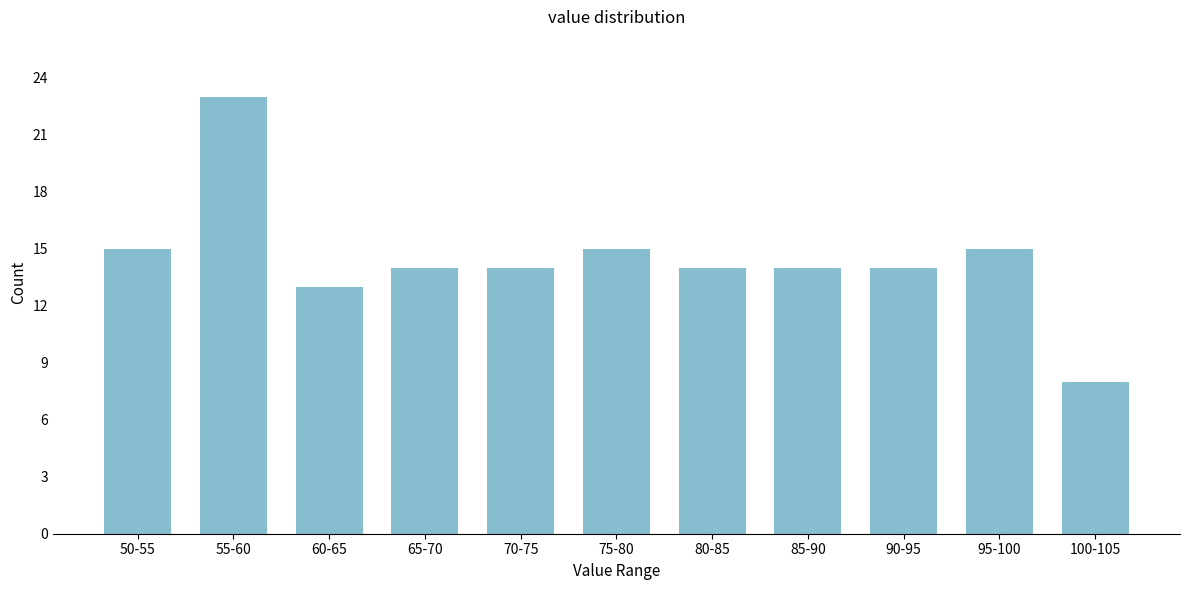

Reading left to right, transcribe all the data shown in this chart.

50-55=15	55-60=23	60-65=13	65-70=14	70-75=14	75-80=15	80-85=14	85-90=14	90-95=14	95-100=15	100-105=8